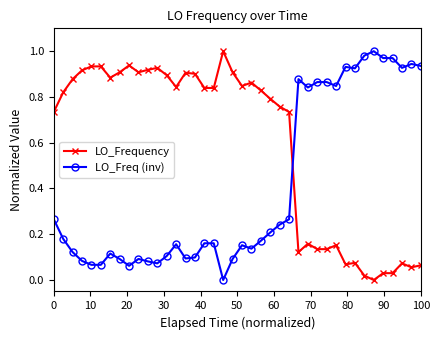

True or false: LO_Frequency and LO_Freq (inv) intersect in this chart.

True